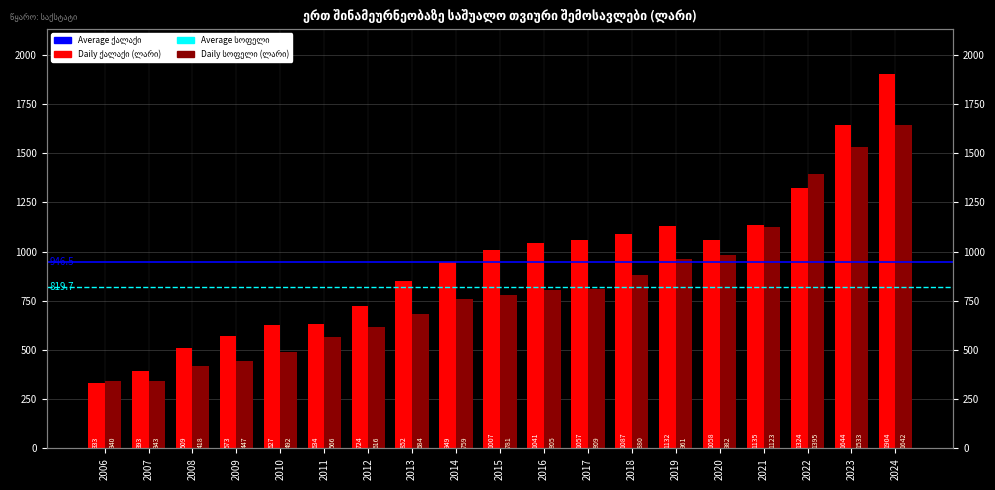

Is it true that ქალაქი equals 761.2 at 2009?

False